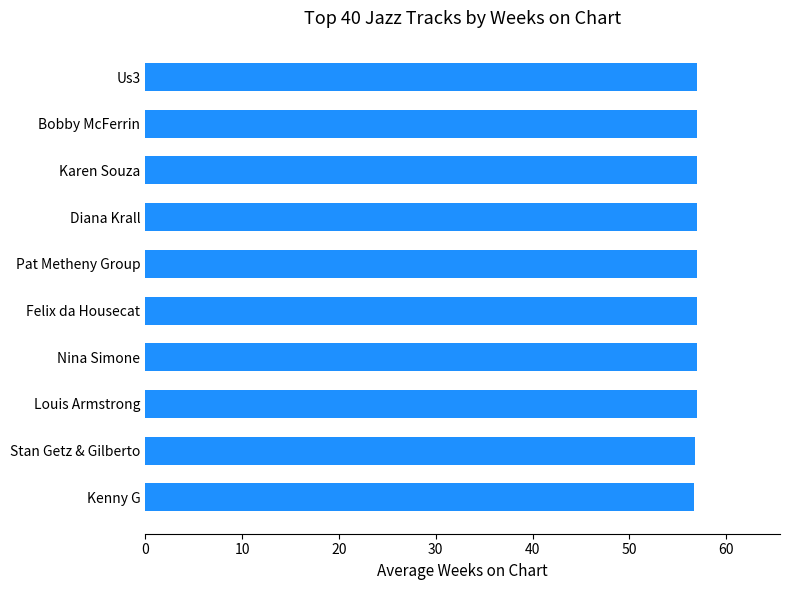

What is the minimum value shown in the chart?

56.7